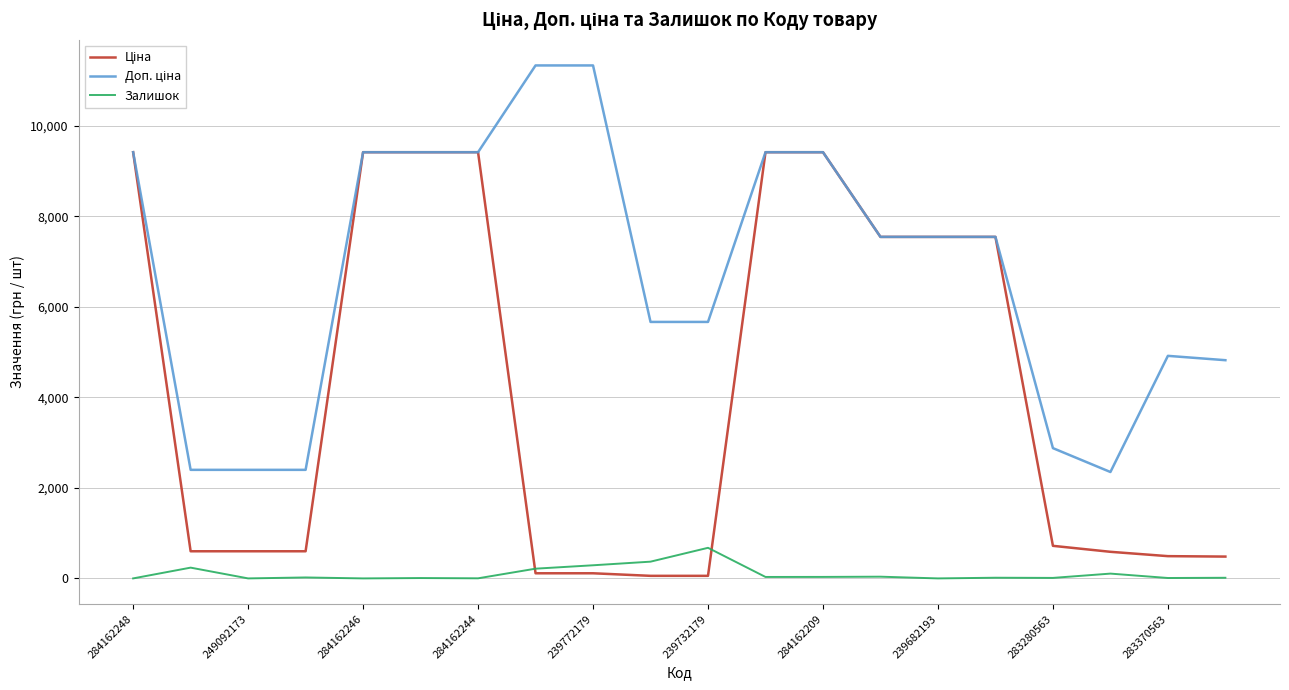

What is the maximum value shown in the chart?

11334.0